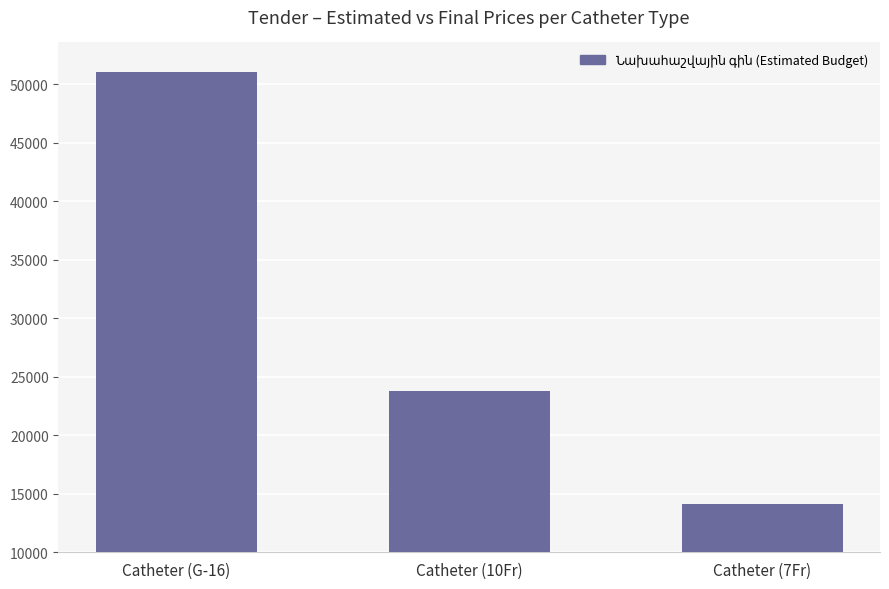

Reading left to right, extract all data points from this chart.

Catheter (G-16)=51000	Catheter (10Fr)=23760	Catheter (7Fr)=14100